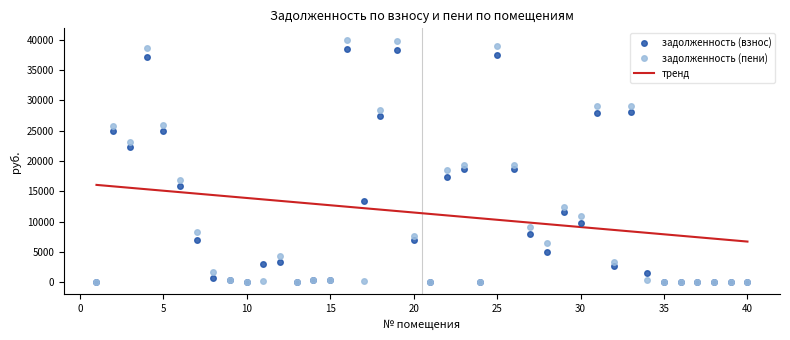

The задолженность (взнос) series shows 14736.6 at 40. True or false?

False